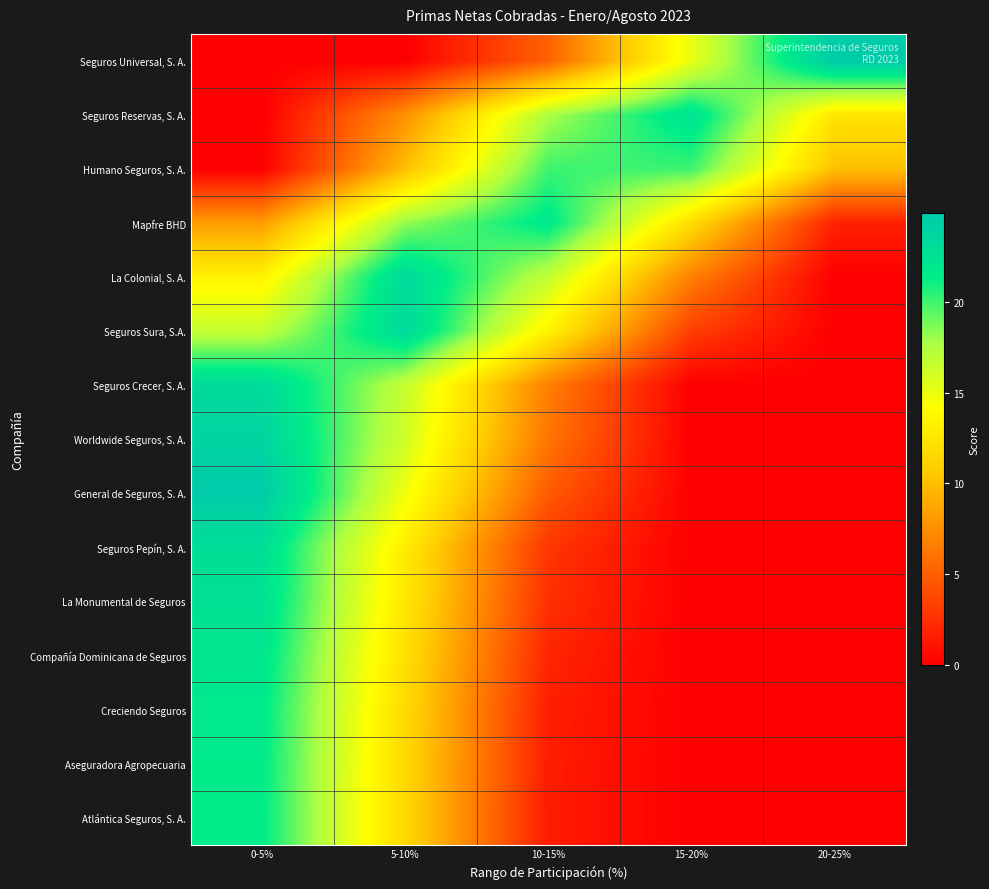

How many series are shown in this chart?

15